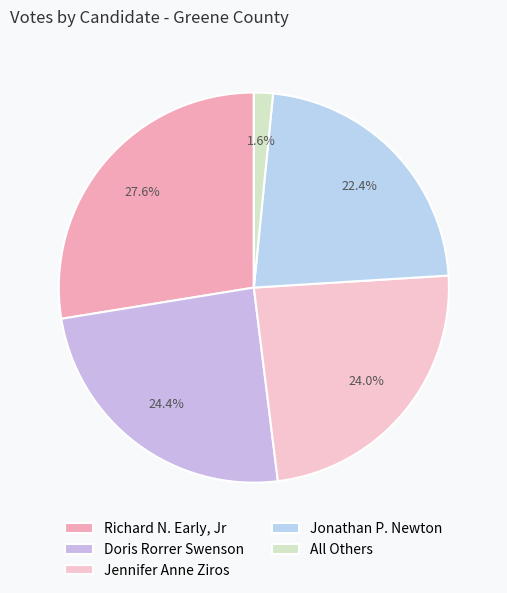

How many slices are in this pie chart?

5